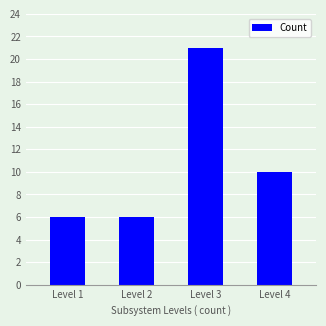

The value at Level 4 is 10. True or false?

True